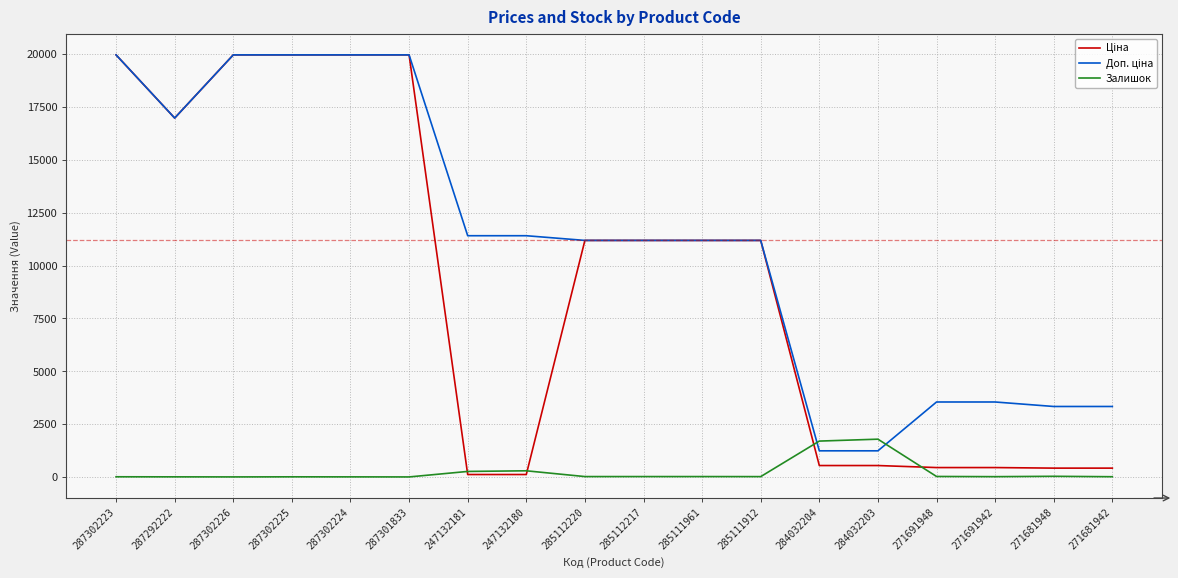

What is the difference between the highest and lowest values at 284032203?

1247.0